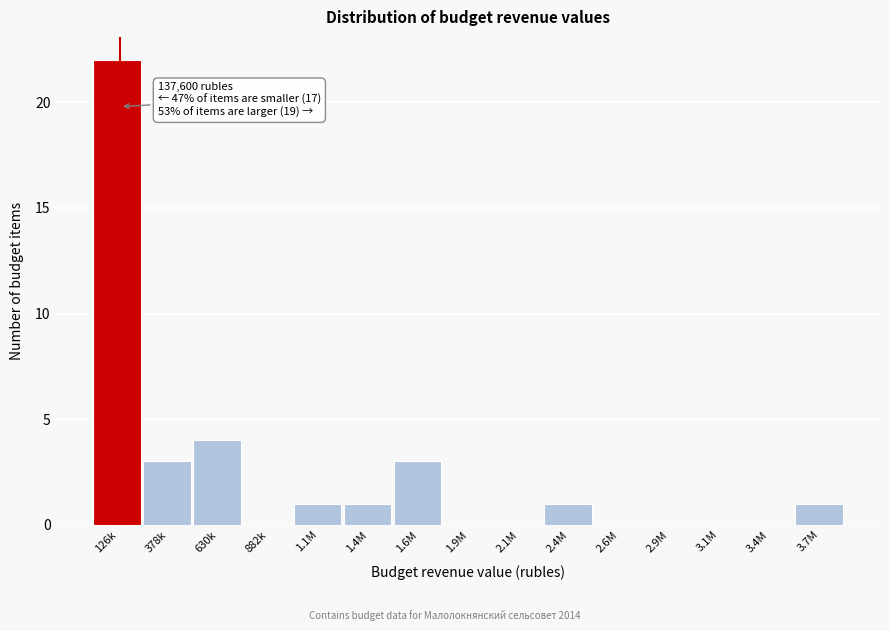

Reading left to right, transcribe all the data shown in this chart.

126k=22	378k=3	630k=4	882k=0	1.1M=1	1.4M=1	1.6M=3	1.9M=0	2.1M=0	2.4M=1	2.6M=0	2.9M=0	3.1M=0	3.4M=0	3.7M=1